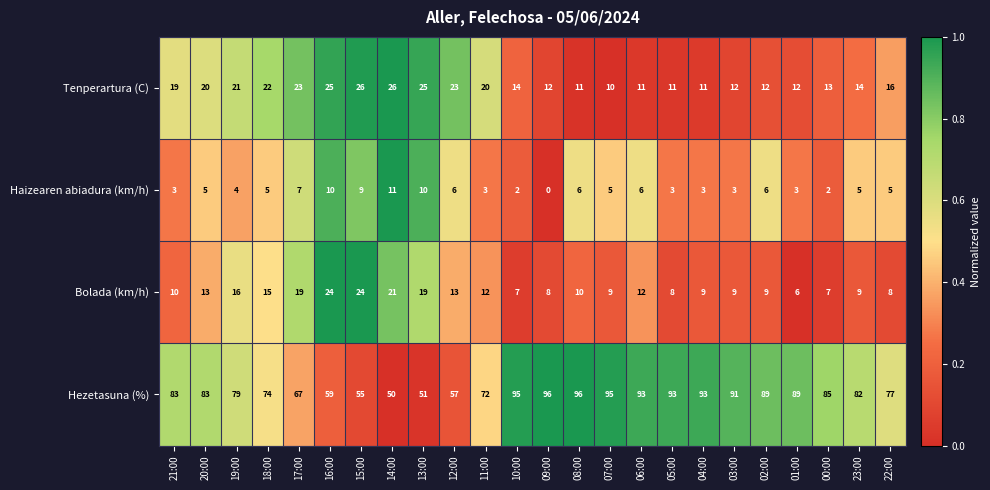

Between 06:00 and 02:00, which series saw the biggest shift?

Hezetasuna (%)